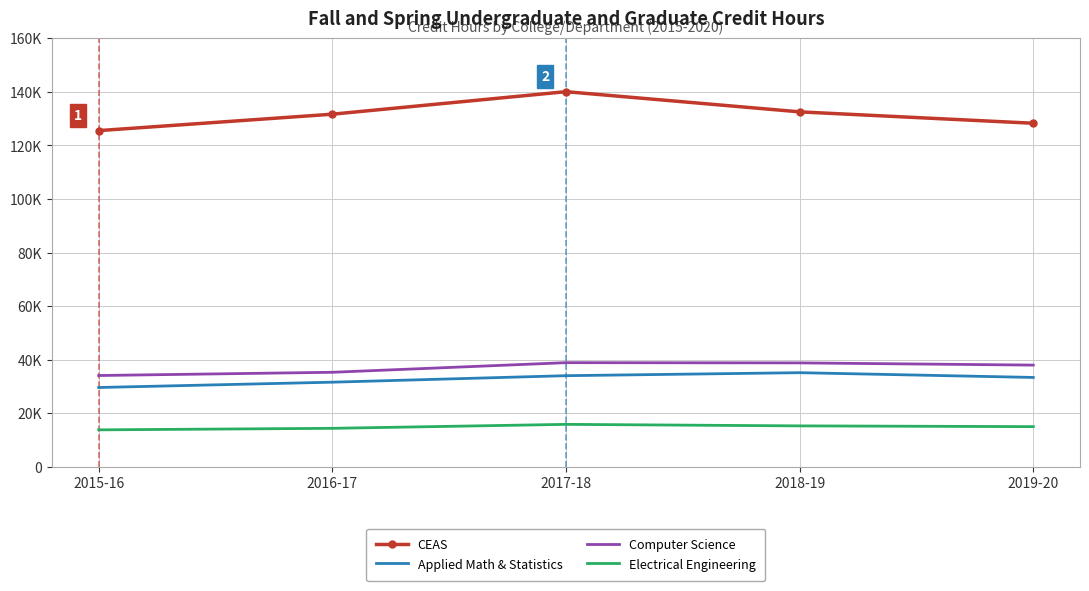

In Electrical Engineering, how many points are higher than both neighbors (excluding endpoints)?

1